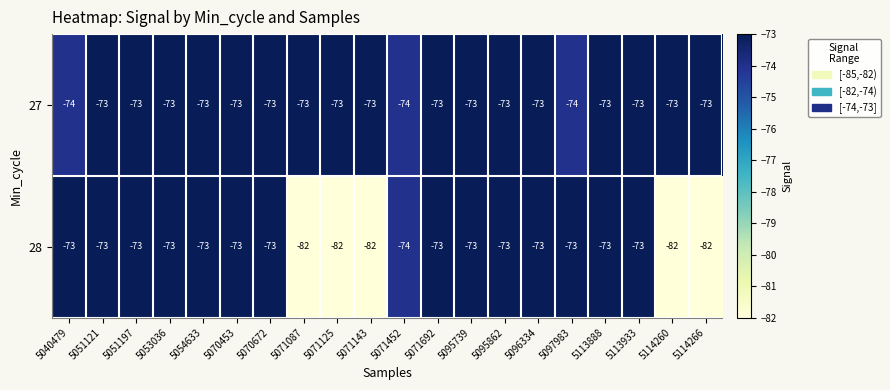

Rank the series by their average value, from lowest to highest.

28, 27